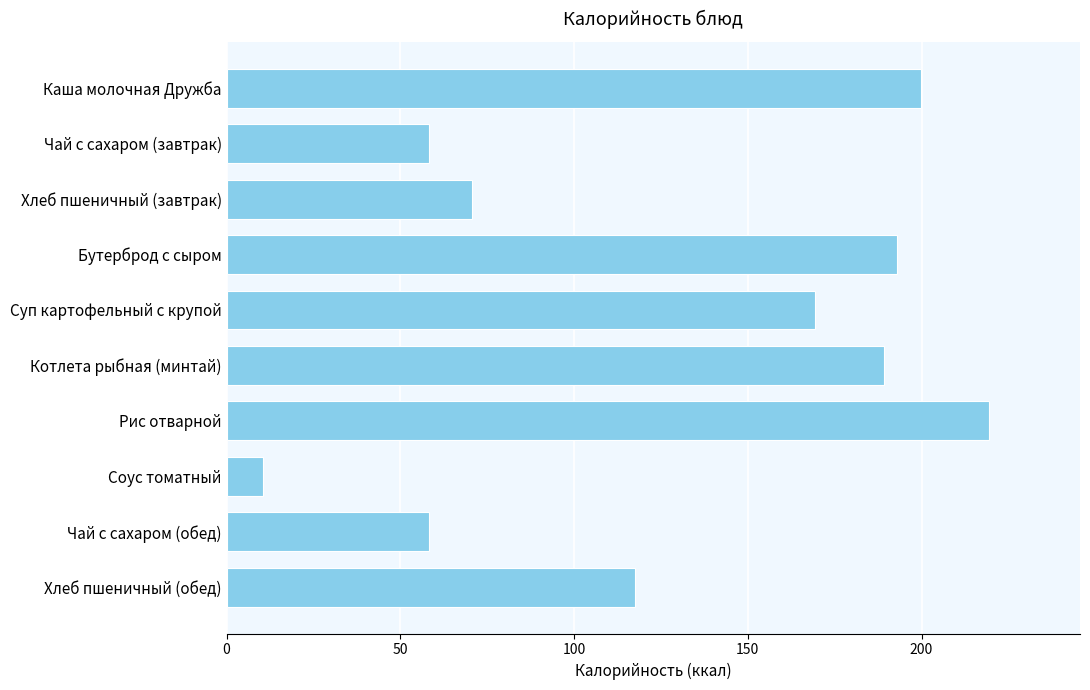

At which label is the value closest to 114?

Хлеб пшеничный (обед)